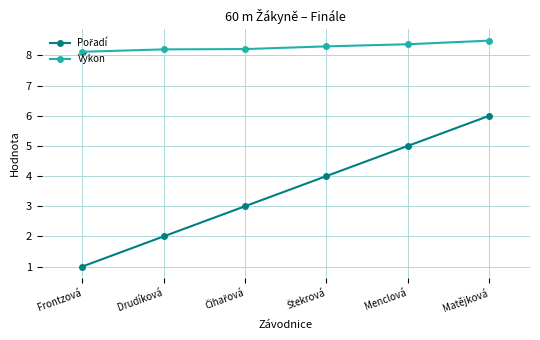

What is the difference between the highest and lowest values at Frontzová?

7.1